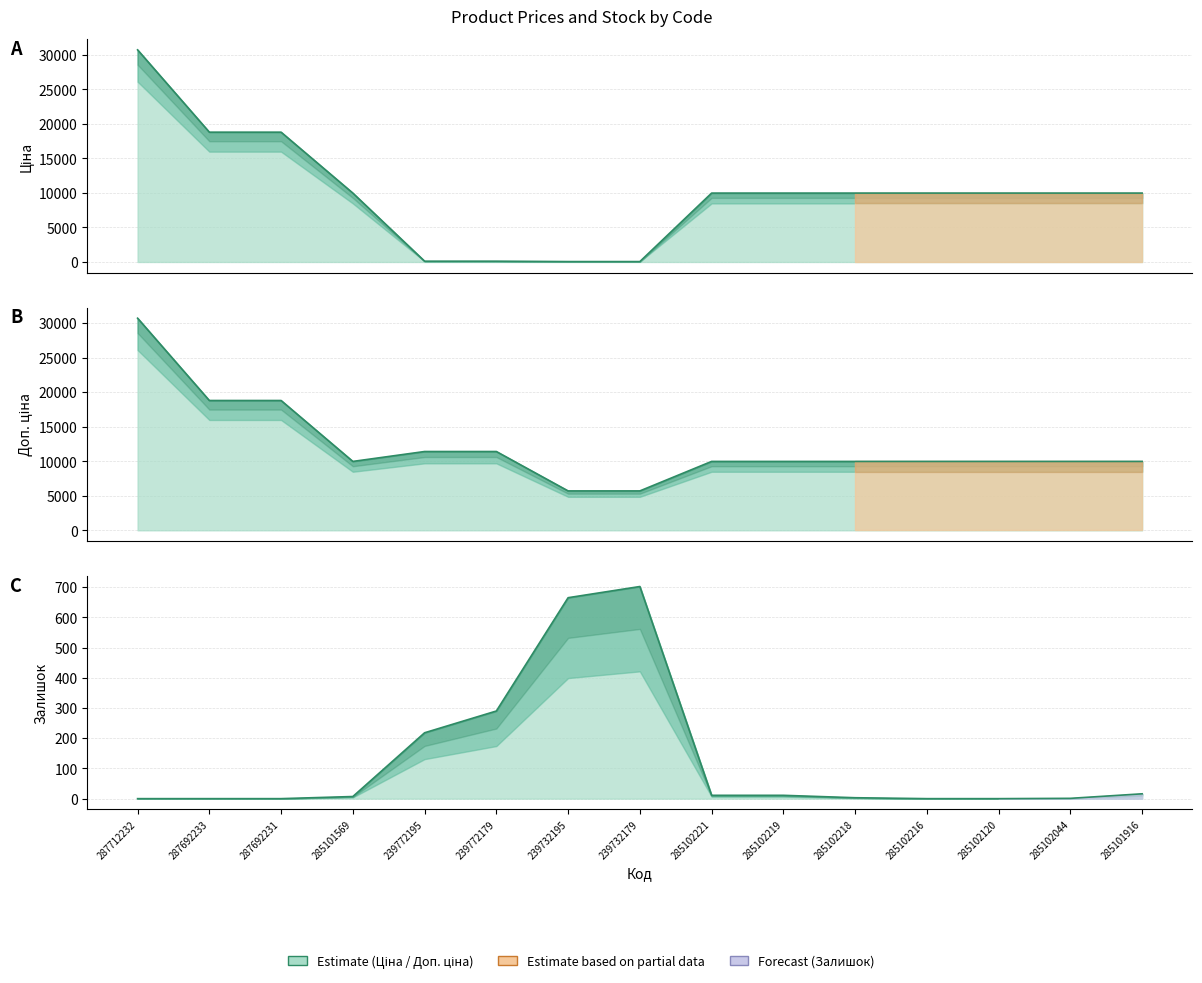

True or false: Доп. ціна and Ціна cross at least once.

False